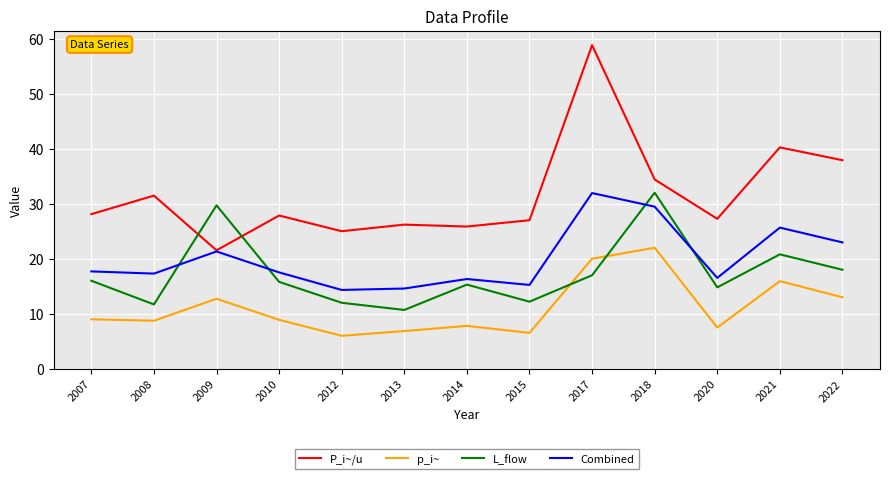

Is it true that P_i~/u equals 25.0 at 2012?

True